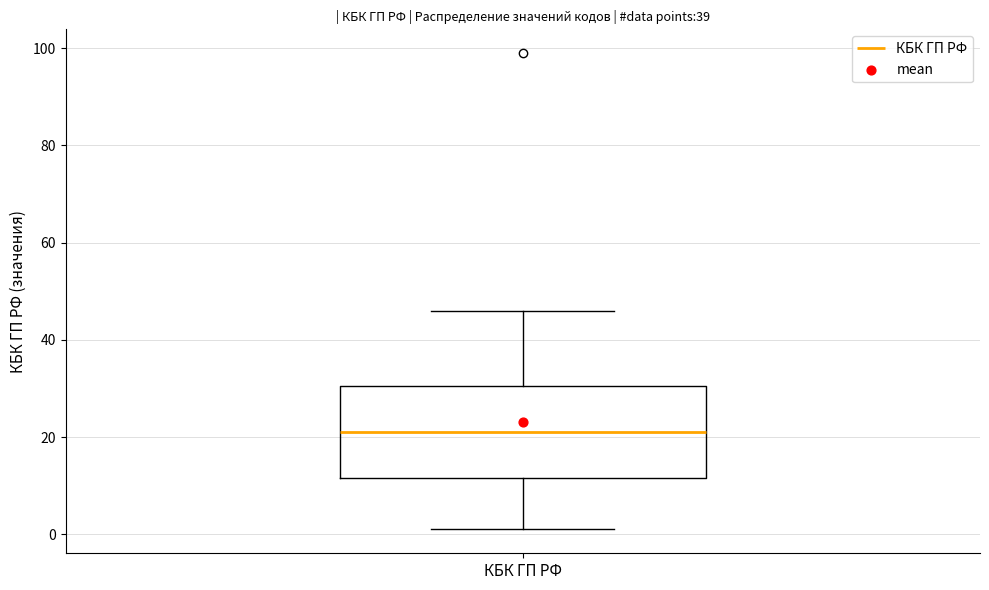

Transcribe this box plot: give where the median line is, the range the box spans, and where the two whiskers end, as read against the y-axis. The values are not printed on the chart, so give them approximately, as read against the axis.

median 22, box 12 to 30, whiskers 2 to 46